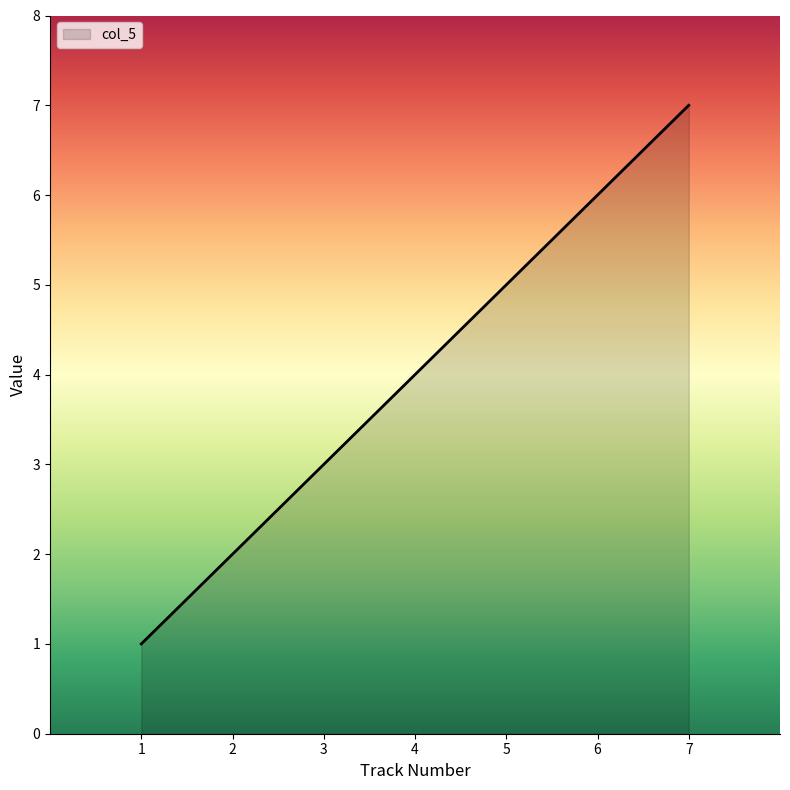

What is the difference between the maximum and minimum values?

6